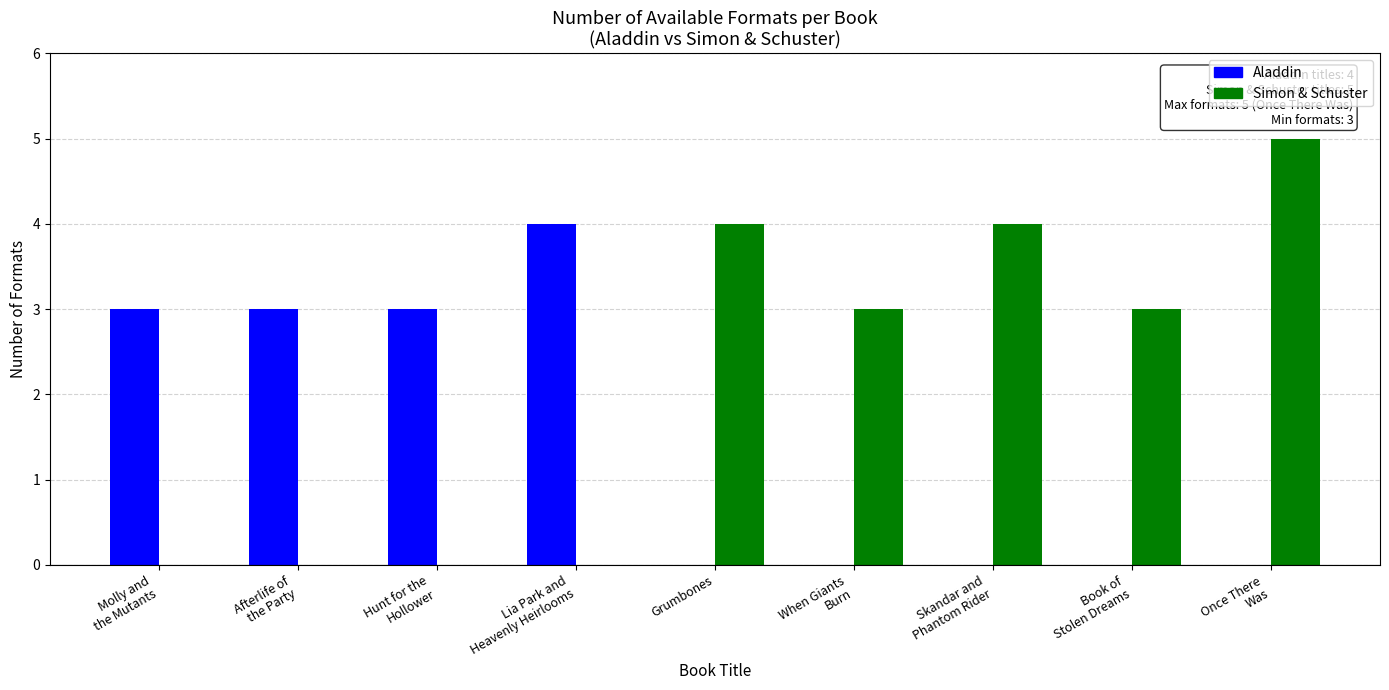

Which series has the largest total across all categories?

Simon & Schuster